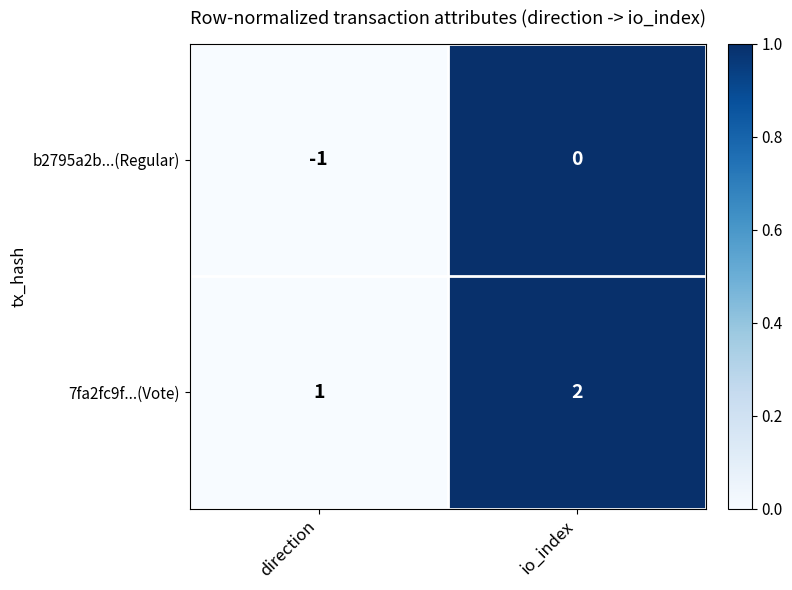

Which category has the lowest value across all series?

direction